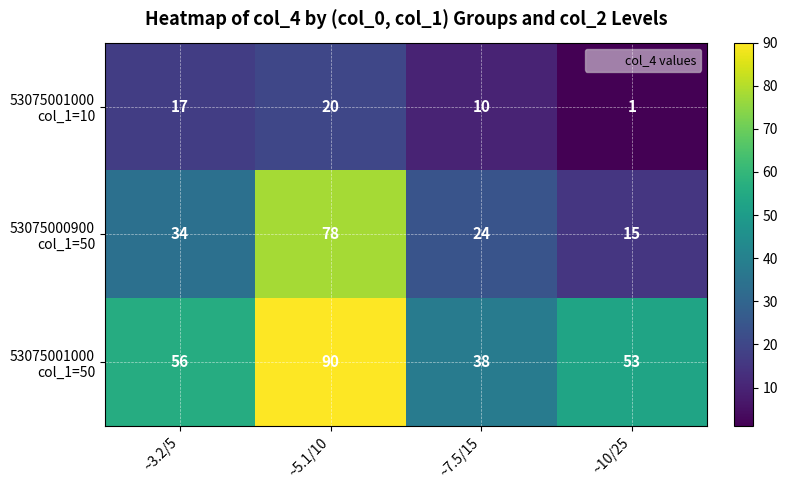

What is the total value across all series at ~3.2/5?

107